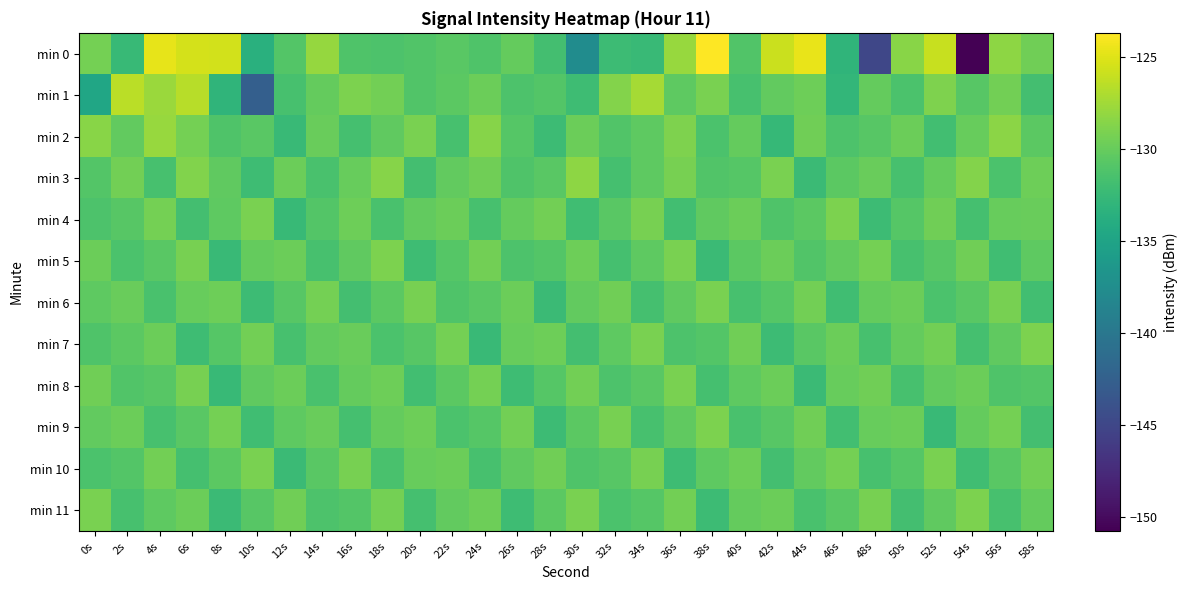

Which series has the widest spread of values?

min 0